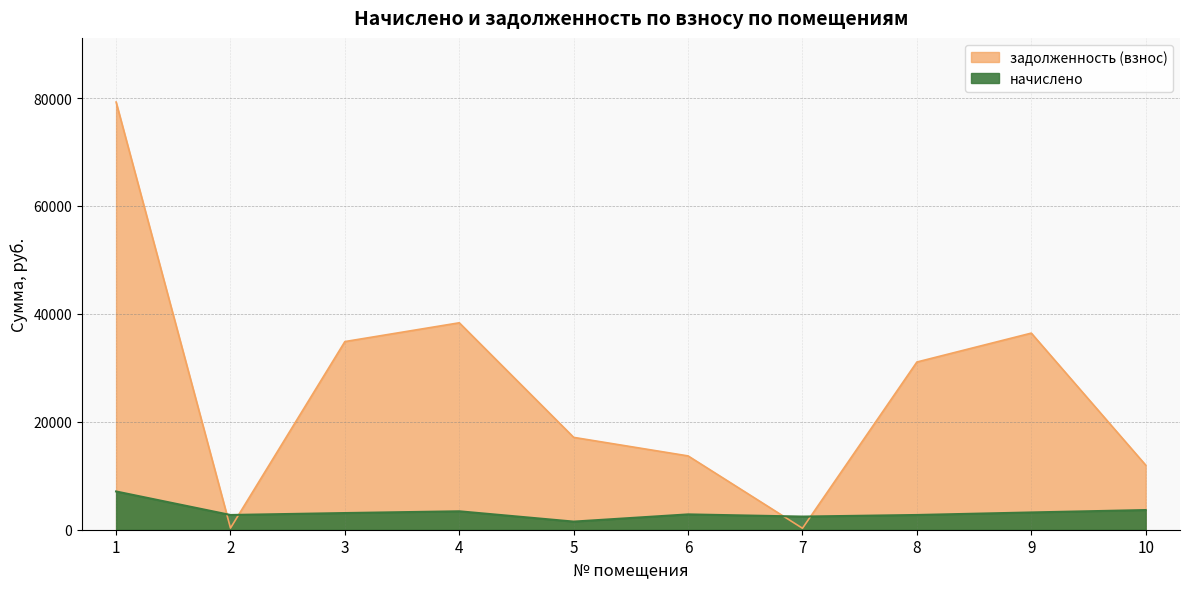

True or false: задолженность (взнос) has more than 2 interior local peaks.

False